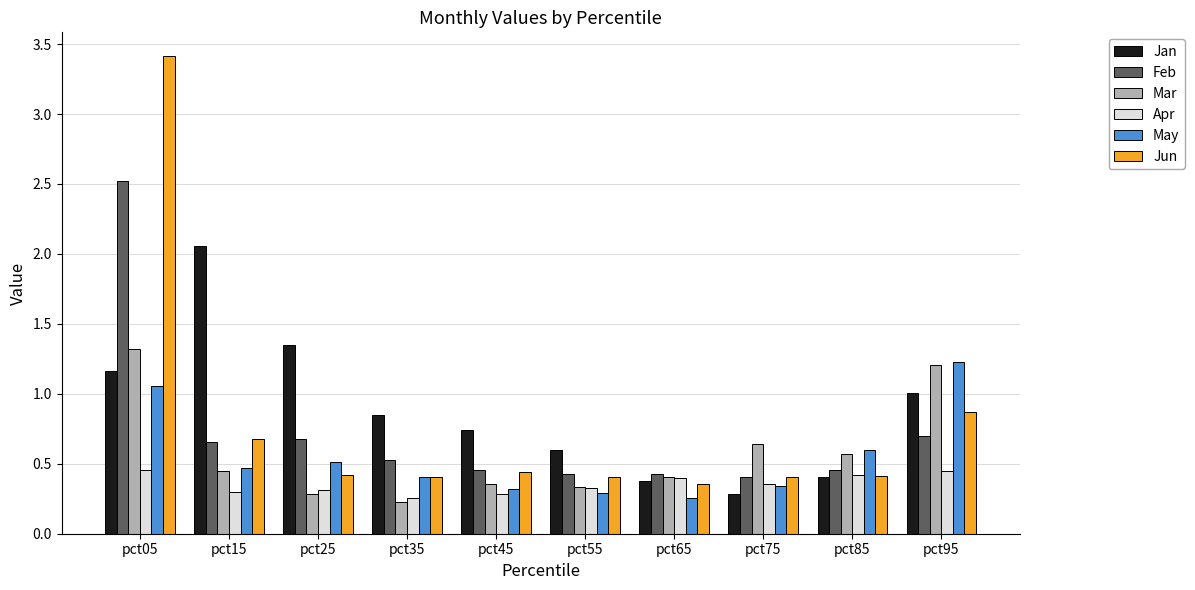

The May series shows 0.6 at pct35. True or false?

False